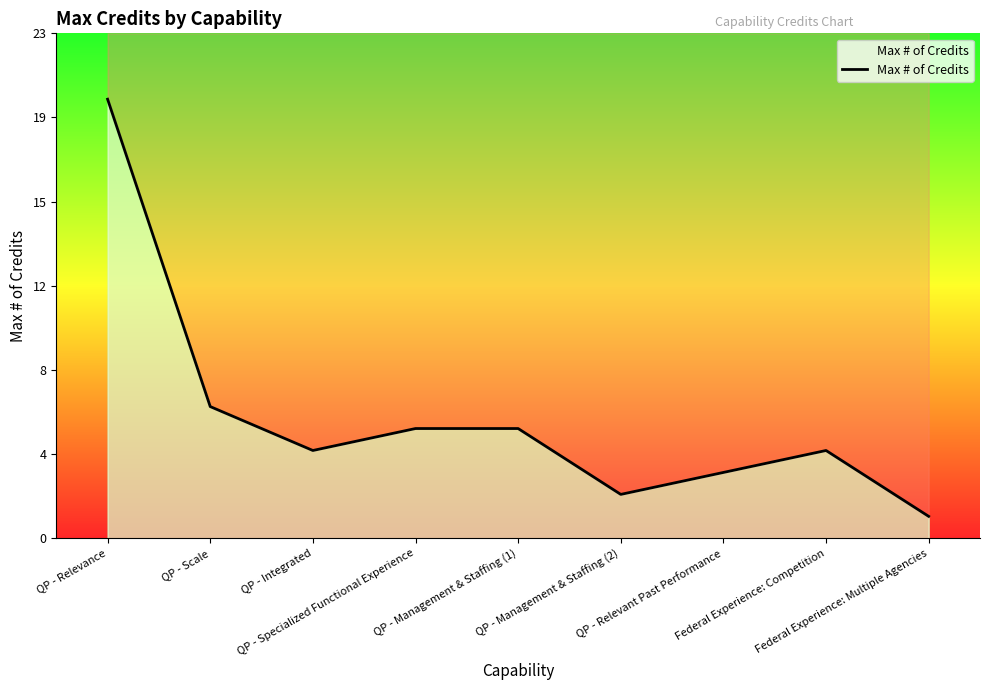

What is the difference between the second highest and second lowest values?

4